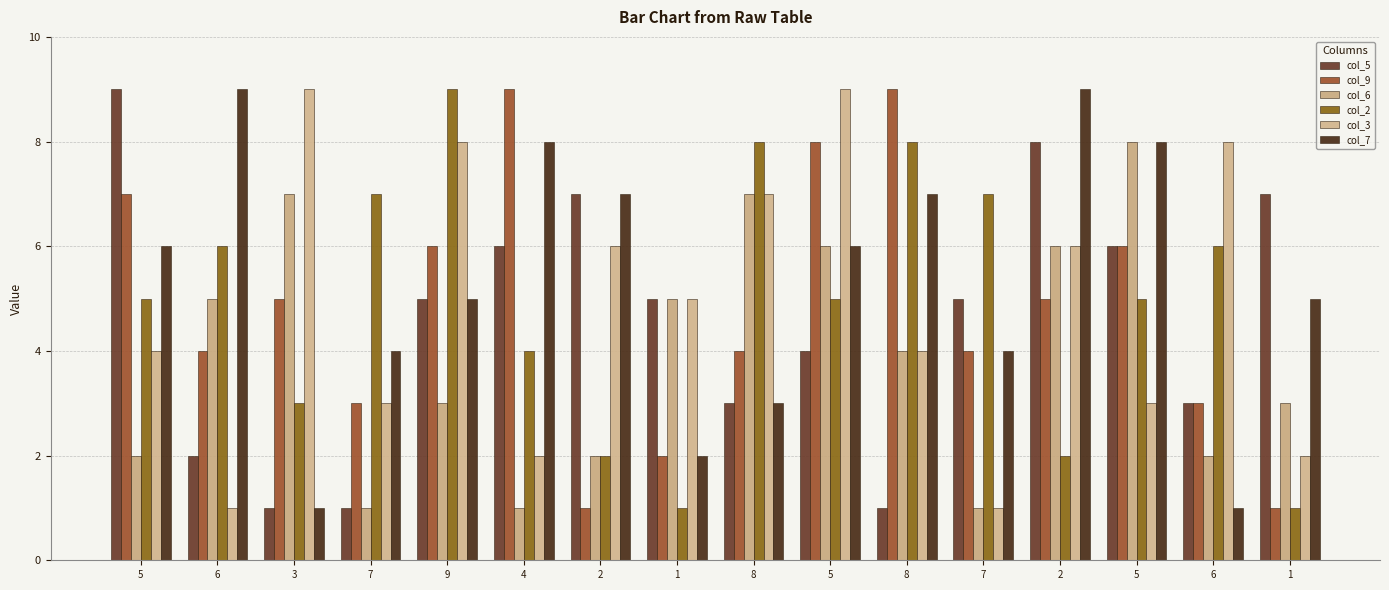

How many bars are there in each group?

6